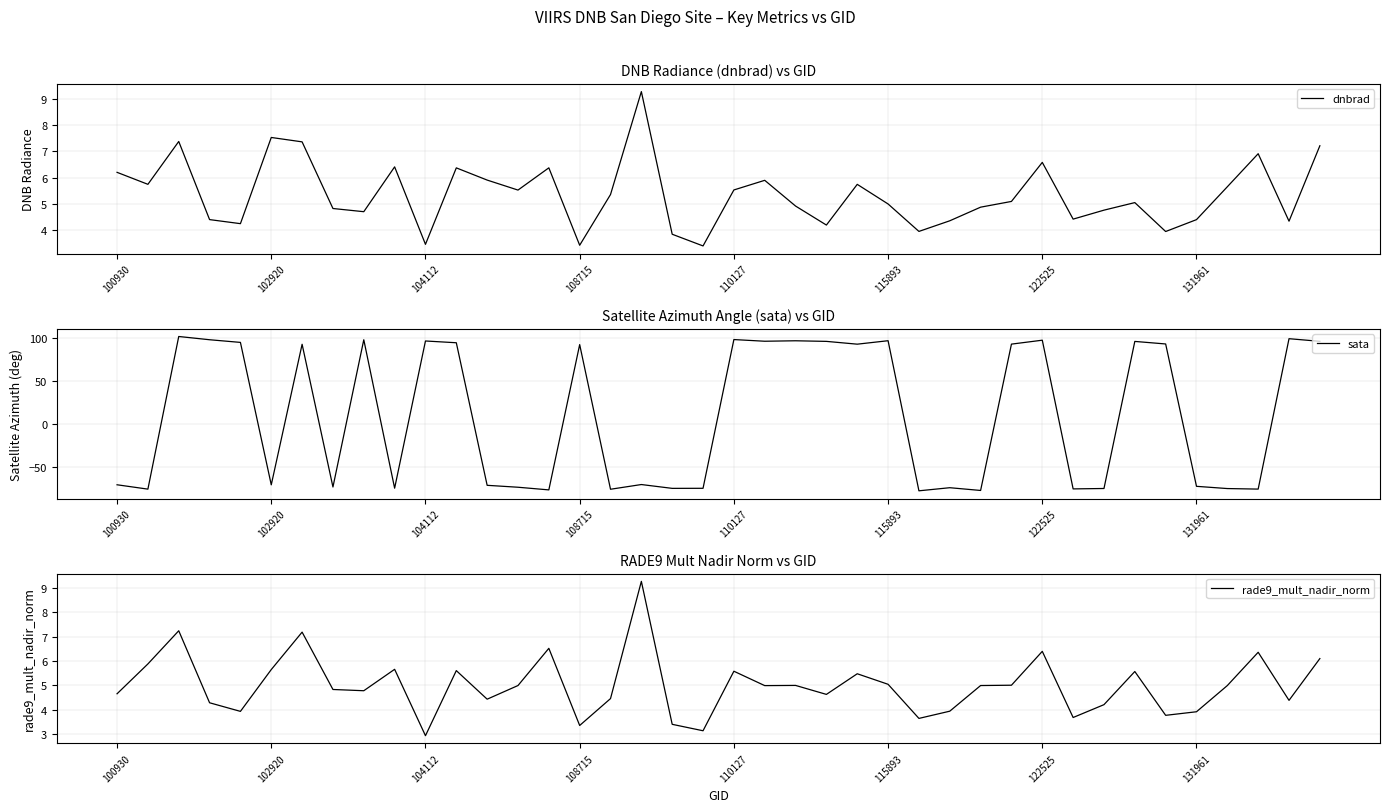

What is the lowest value of the dnbrad series?

3.4